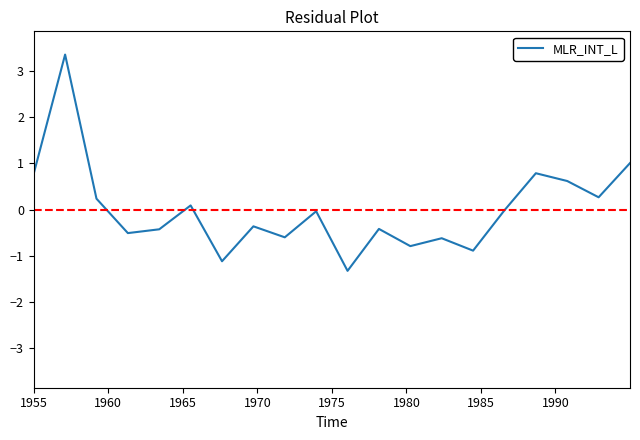

What is the difference between the maximum and minimum values?

4.7